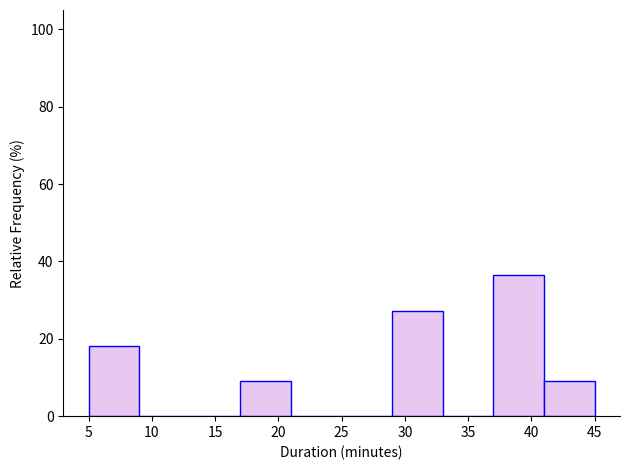

Reading left to right, transcribe this chart: for each bar, give the range it covers on the x-axis and its height. The values are not printed on the chart, so give them approximately, as read against the axis.

5 to 9: 18
9 to 13: 0
13 to 17: 0
17 to 21: 10
21 to 25: 0
25 to 29: 0
29 to 33: 28
33 to 37: 0
37 to 41: 36
41 to 45: 10